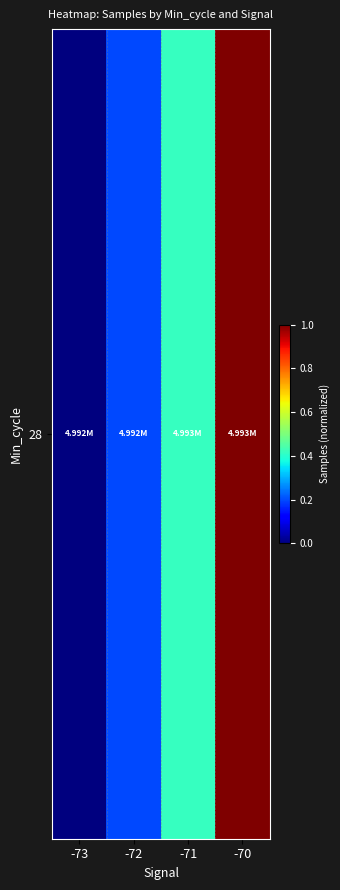

True or false: the data shows 0.4 at -71.

True